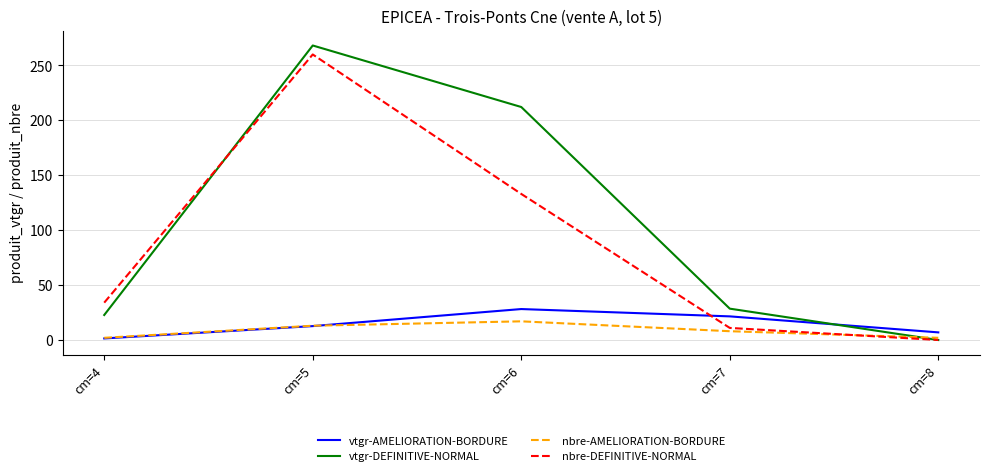

True or false: nbre-DEFINITIVE-NORMAL has more than 2 points higher than both neighbors.

False